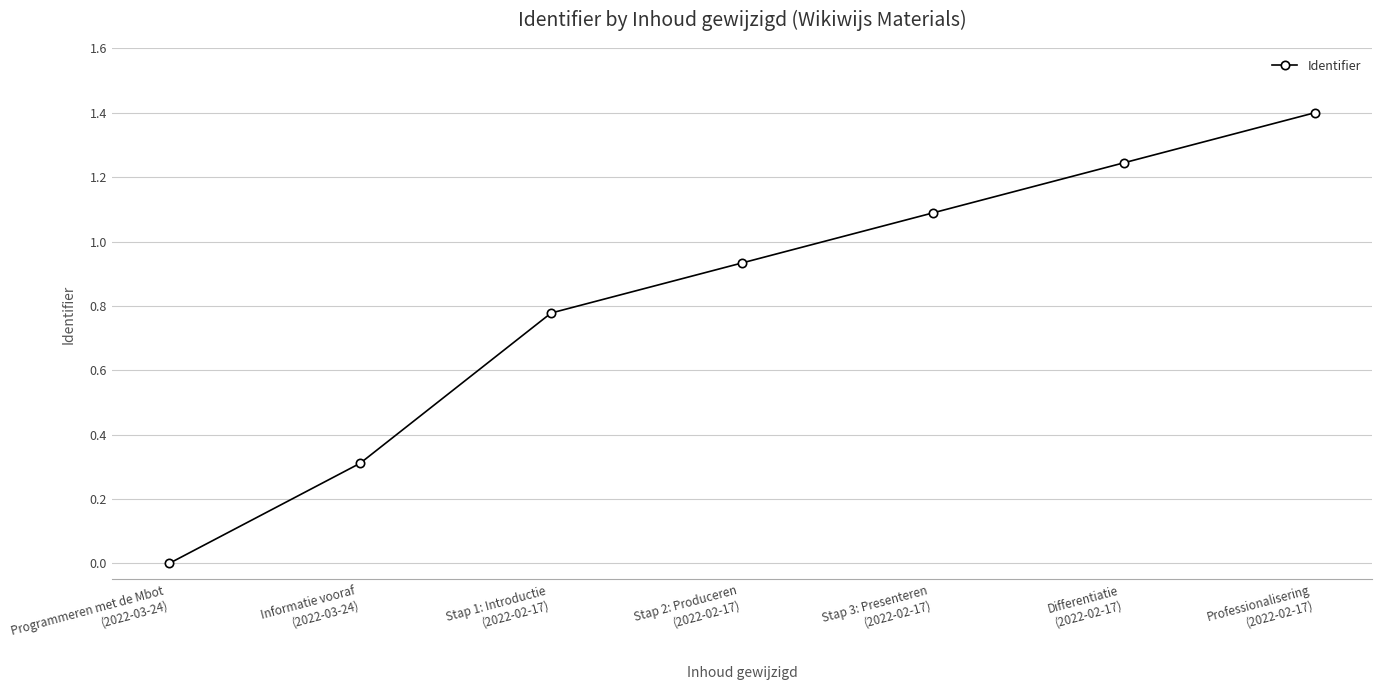

Count the number of values greater than 0.

6